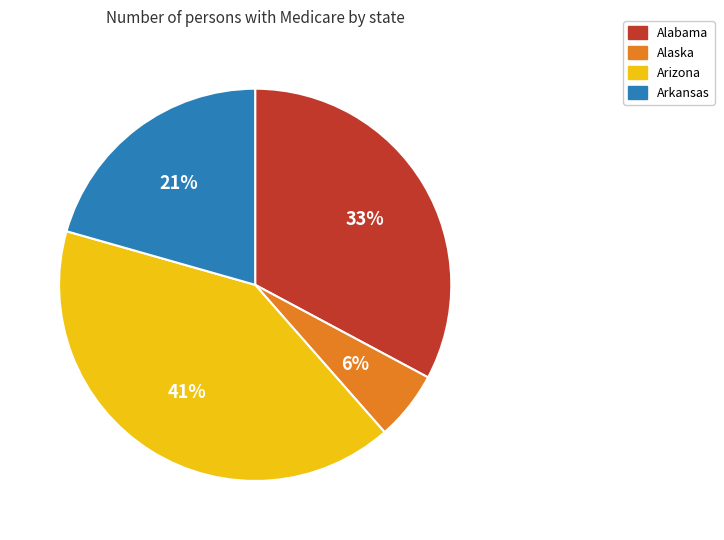

Is there a majority slice in this chart?

No